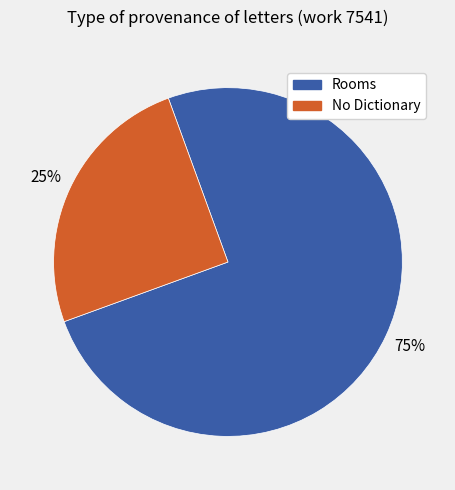

Does any single category account for the majority?

Yes